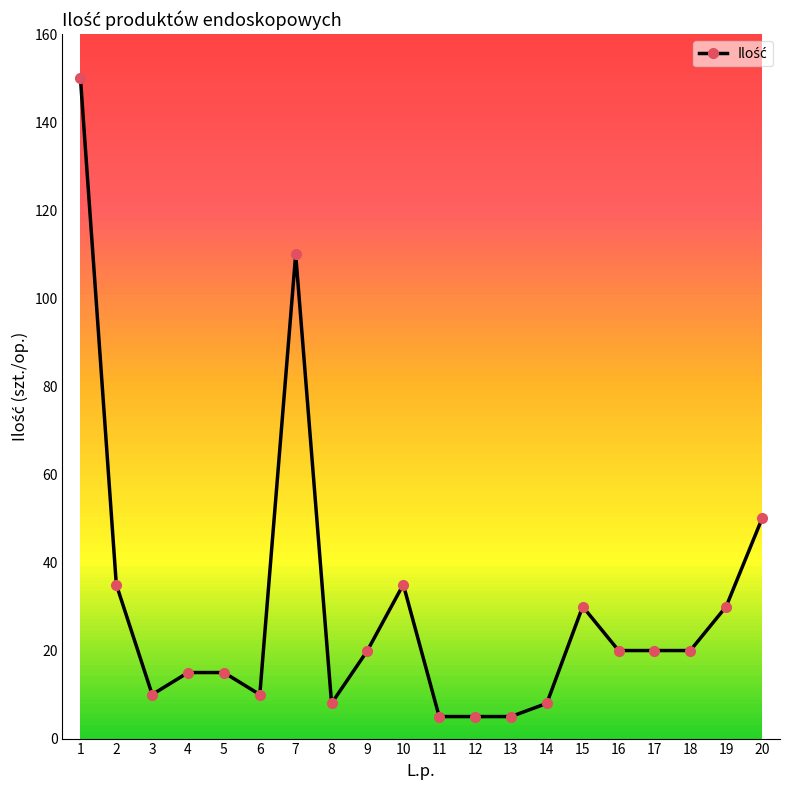

What is the change in value from 1 to 6?

-140